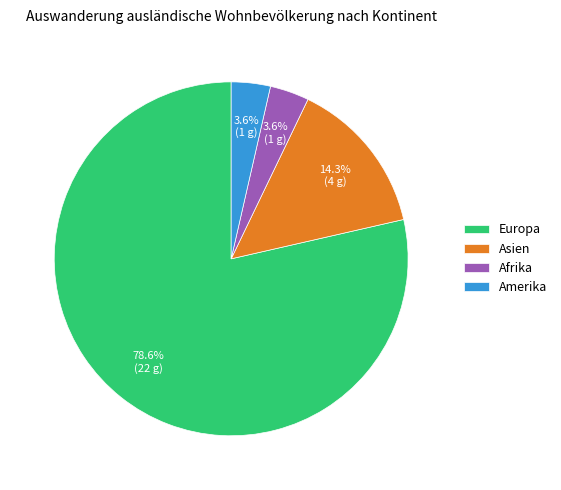

Is it true that Europa is 79% of the pie?

True